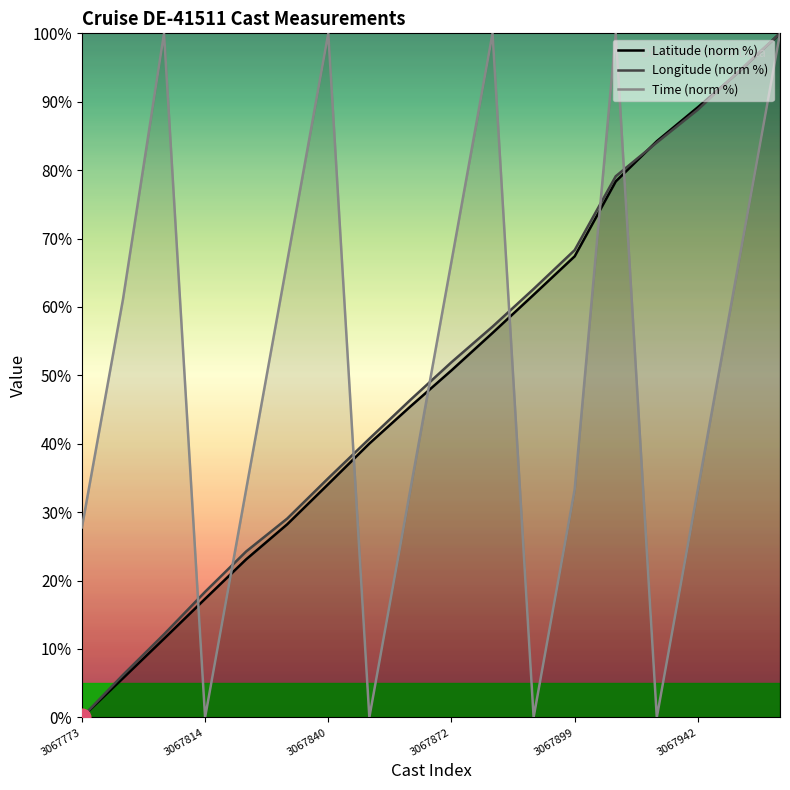

At which label is Longitude (norm %) closest to 50?

3067872